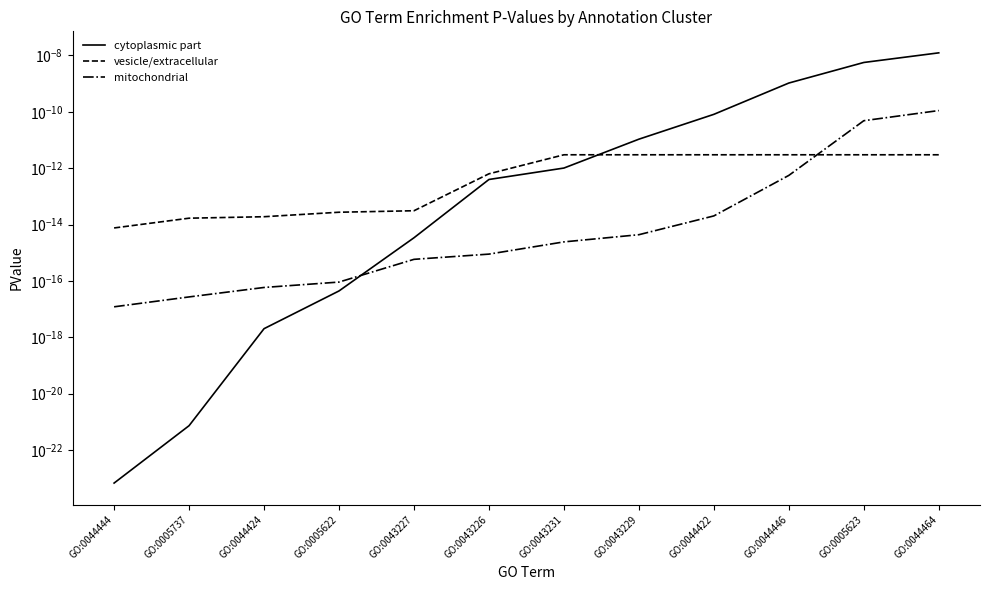

How many intersections are there between cytoplasmic part and vesicle/extracellular?

1